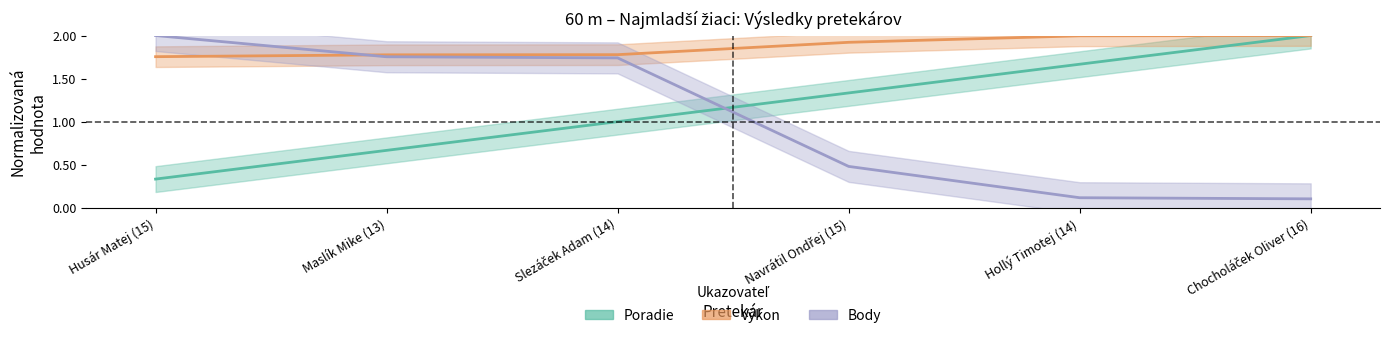

Is the value of Výkon at Maslík Mike (13) greater than the value of Body at Maslík Mike (13)?

Yes